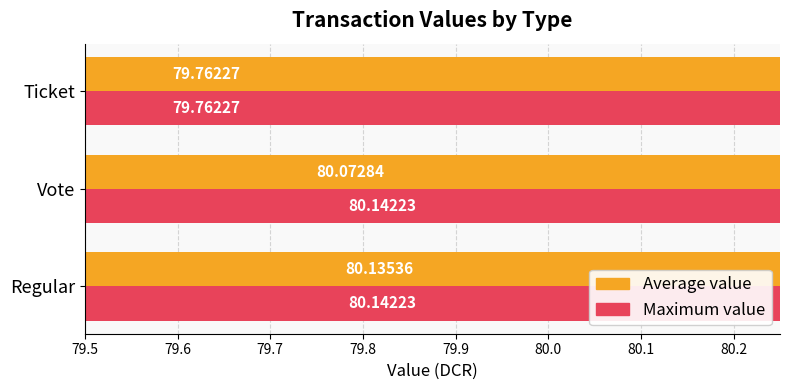

Are the bars grouped side by side (vs. stacked)?

Yes